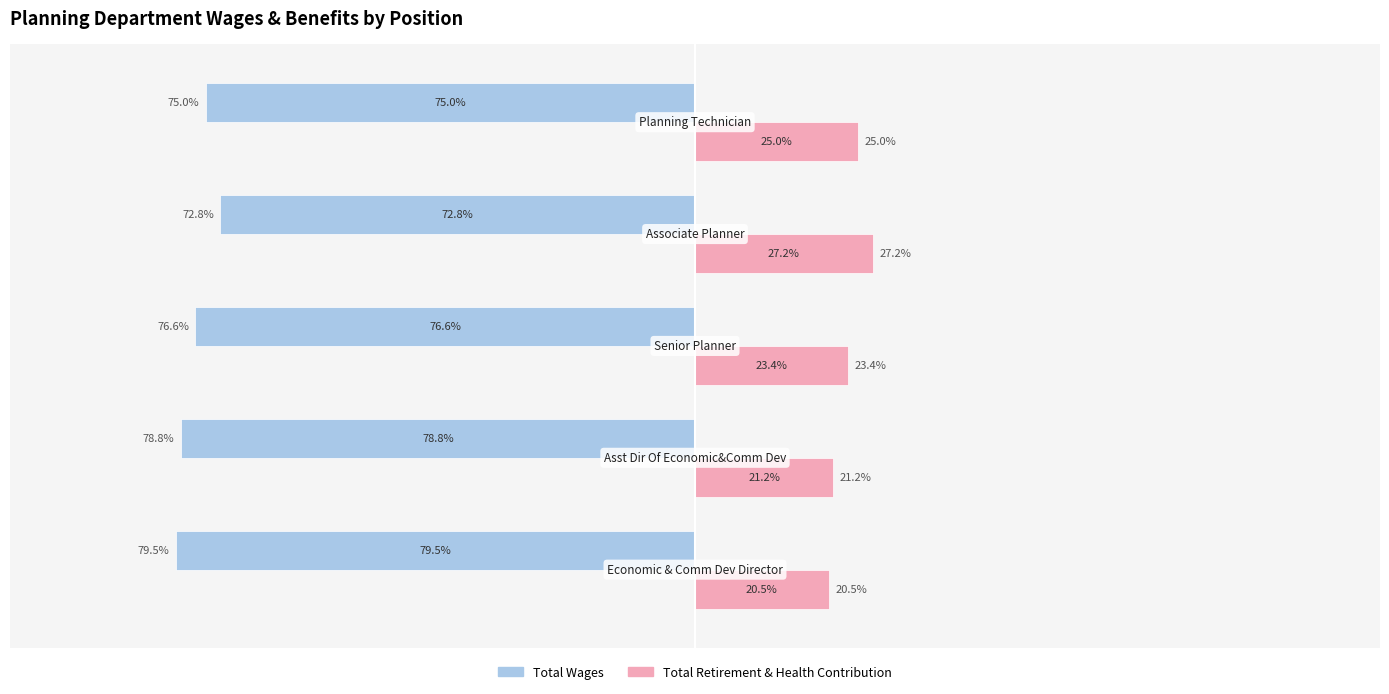

Which series has the largest total across all categories?

Total Retirement & Health Contribution